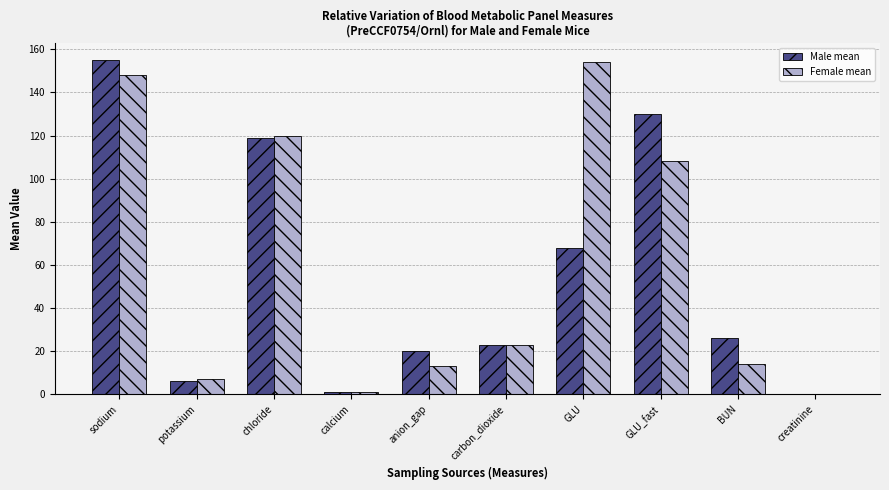

What are all the series names shown in the legend?

Male mean, Female mean